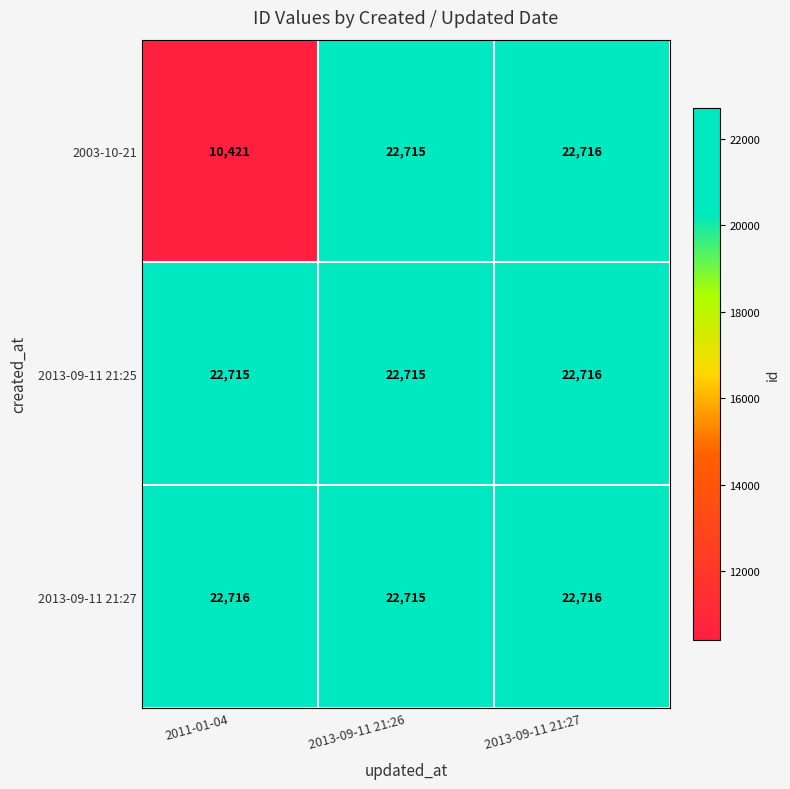

Reading right to left, extract all data points from this chart.

2003-10-21: 22716	22715	10421
2013-09-11 21:25: 22716	22715	22715
2013-09-11 21:27: 22716	22715	22716